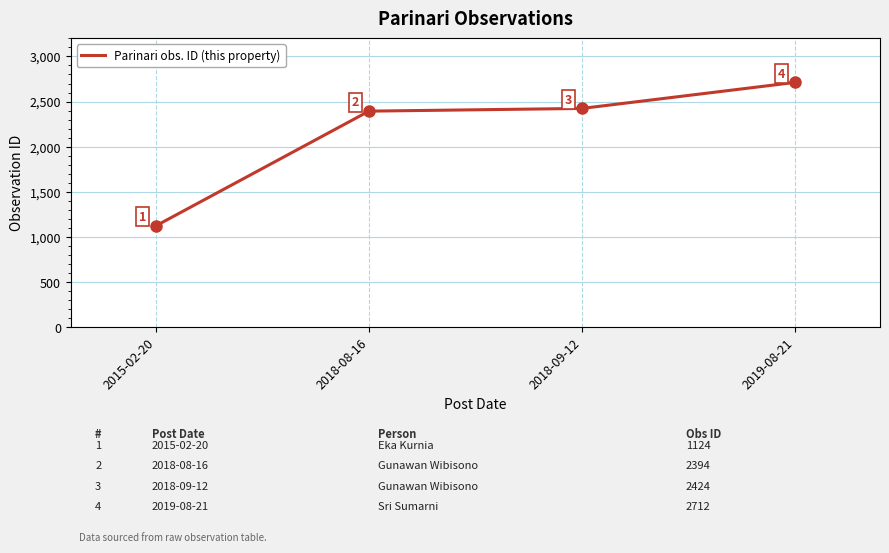

What position from the right is 2018-08-16?

3